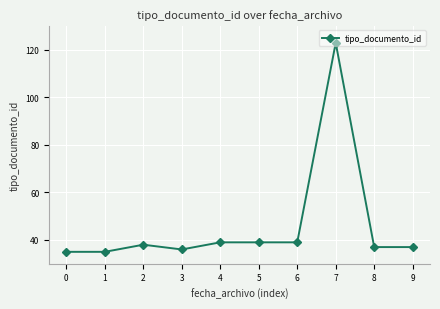

Reading left to right, transcribe all the data shown in this chart.

0=35	1=35	2=38	3=36	4=39	5=39	6=39	7=123	8=37	9=37